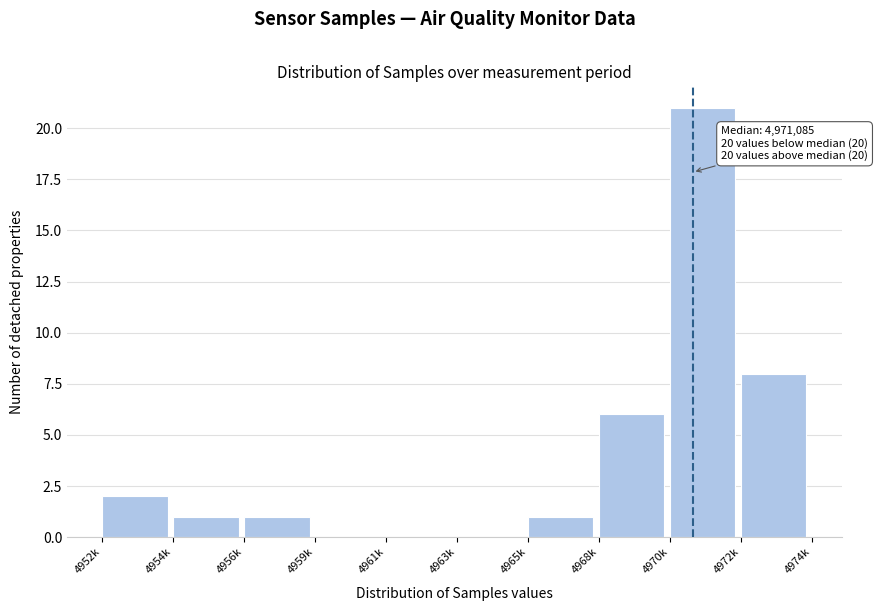

Reading left to right, what are all the values shown in this chart?

4952k=2	4954k=1	4956k=1	4959k=0	4961k=0	4963k=0	4965k=1	4968k=6	4970k=21	4972k=8